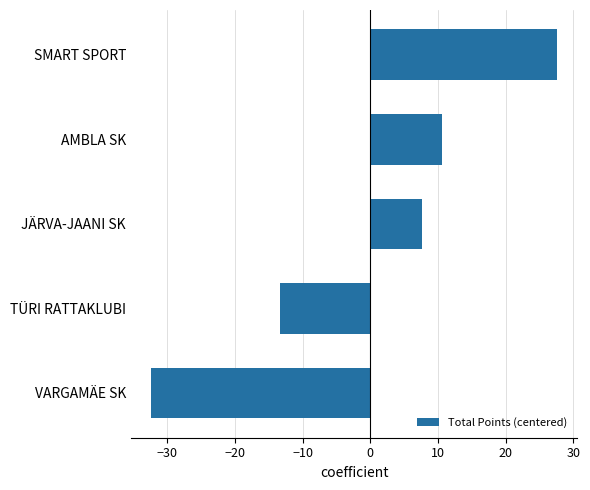

Read the value at AMBLA SK.

10.6